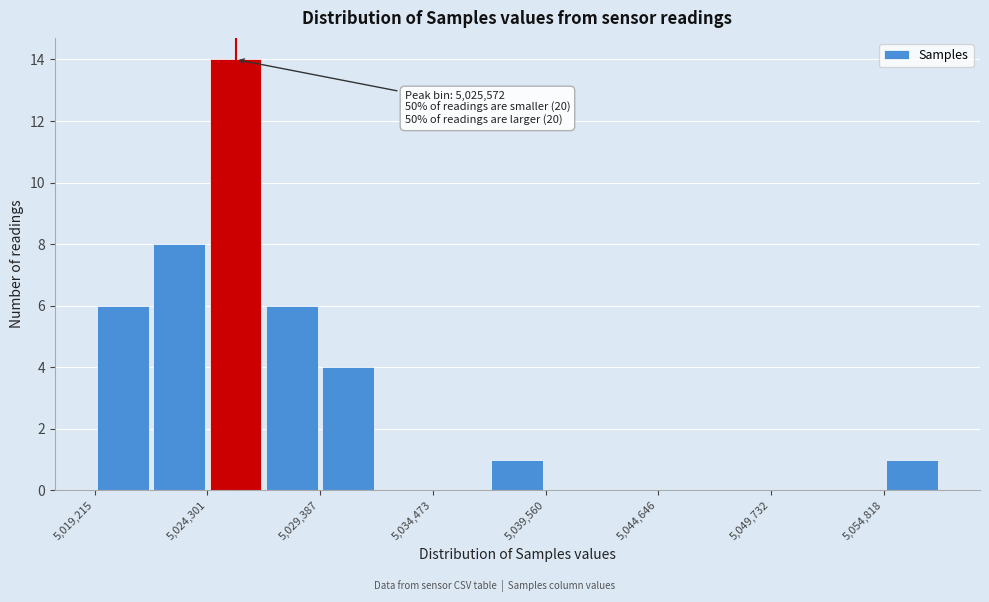

Read against the x-axis, roughly where is the centre of the tallest bar?

5026000